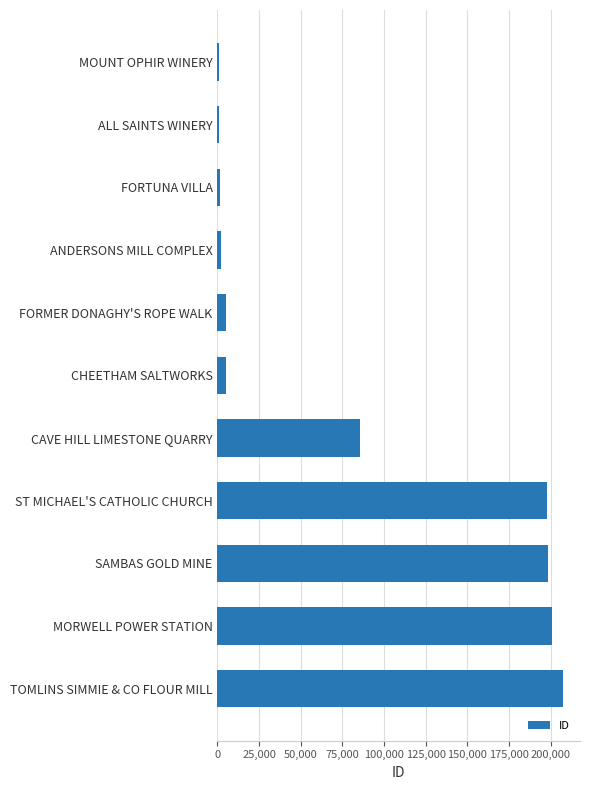

The value at MORWELL POWER STATION is 90691. True or false?

False